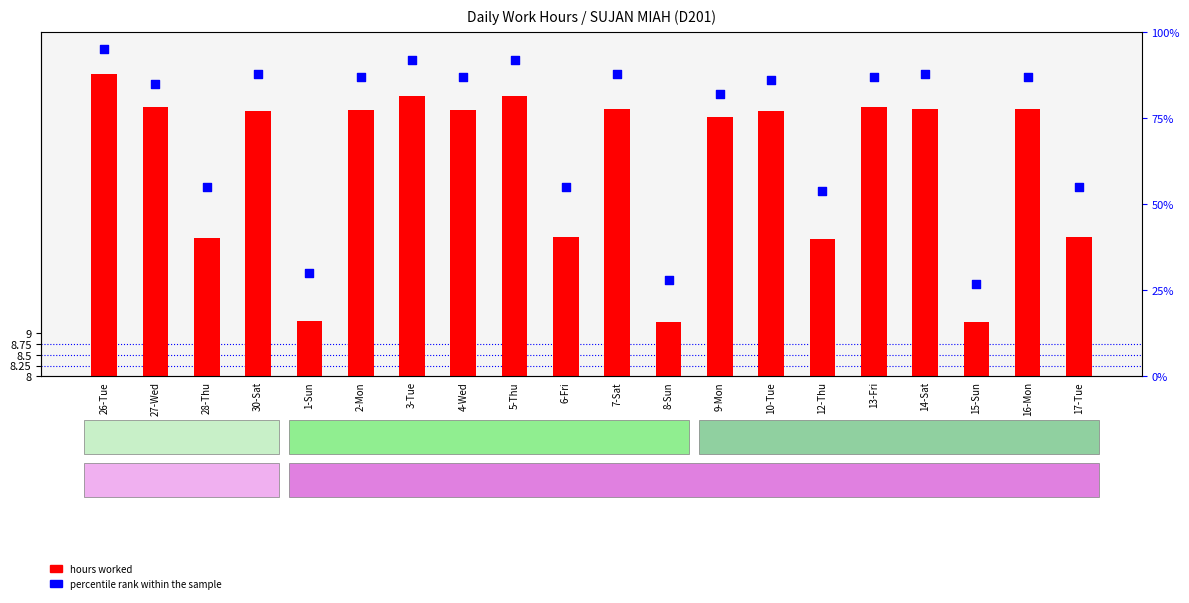

At which category is the sum across all series the highest?

26-Tue